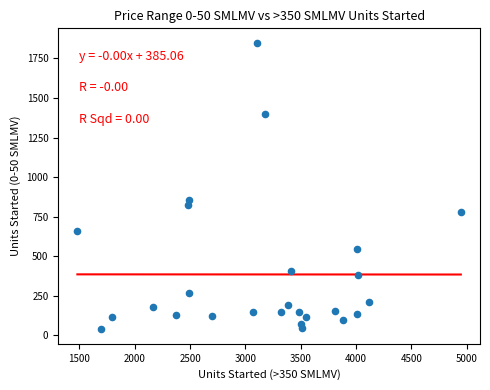

What is the range of X values (max minus min)?

3466